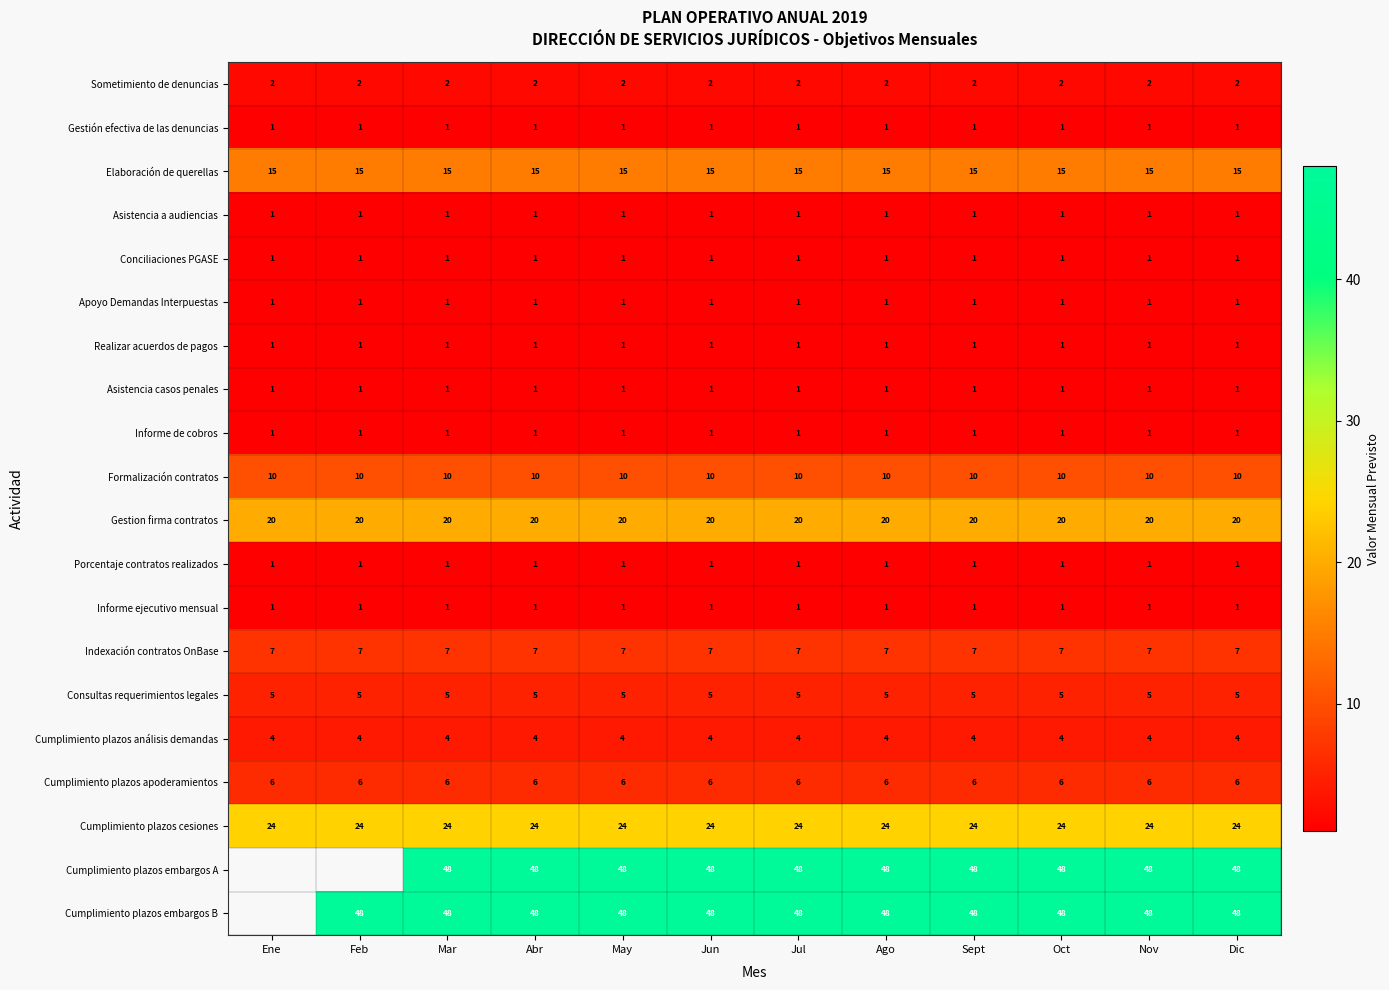

At which category is the sum across all series the highest?

Mar